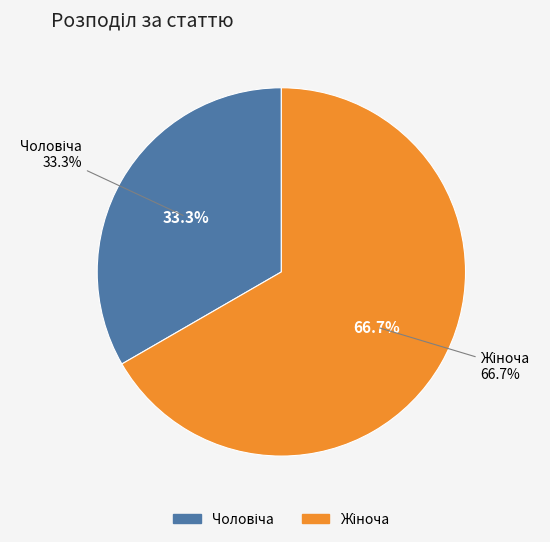

True or false: Жіноча accounts for 81% of the total.

False